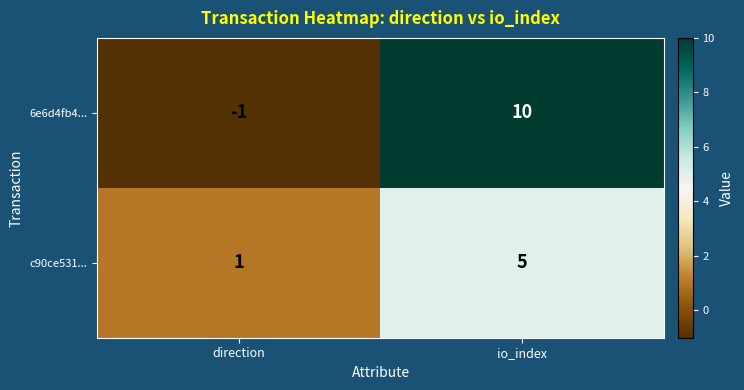

Between direction and io_index, which series saw the biggest shift?

6e6d4fb4...